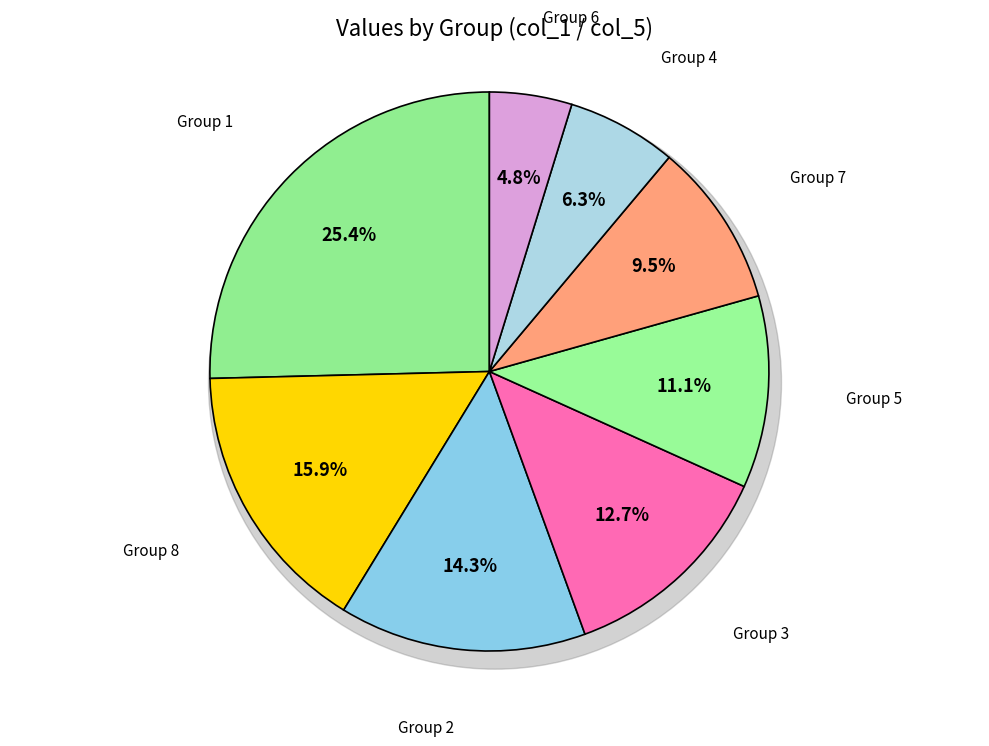

Is there a majority slice in this chart?

No